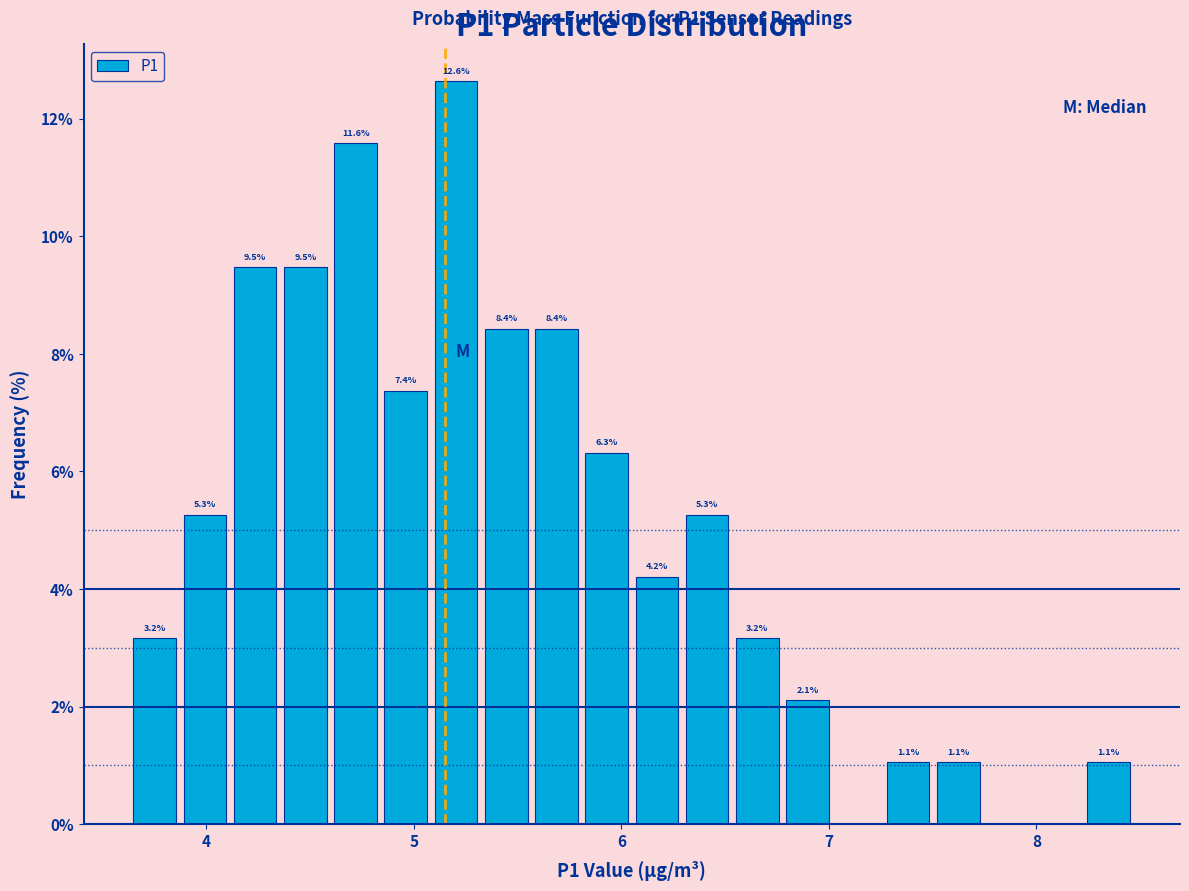

Read against the x-axis, roughly where is the centre of the tallest bar?

5.2